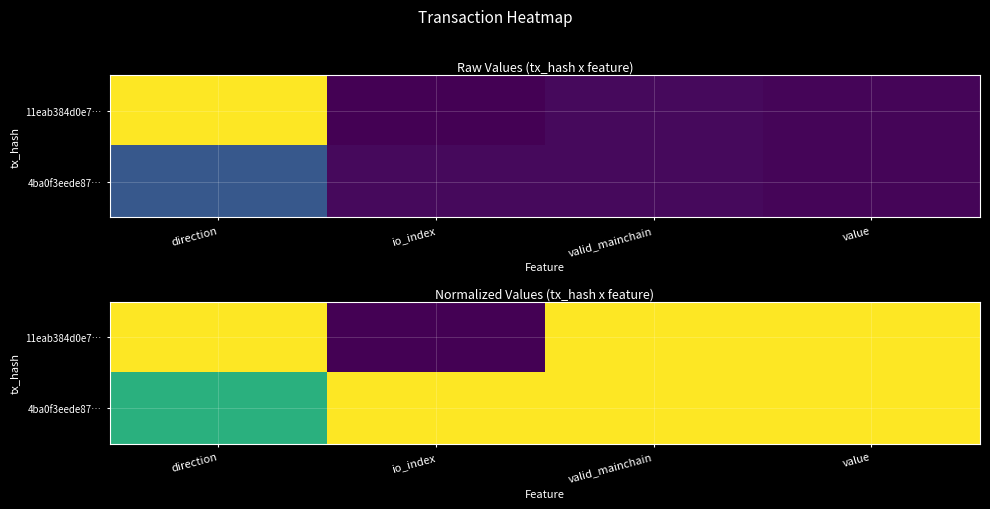

Rank the series by their average value, from highest to lowest.

4ba0f3eede87…, 11eab384d0e7…